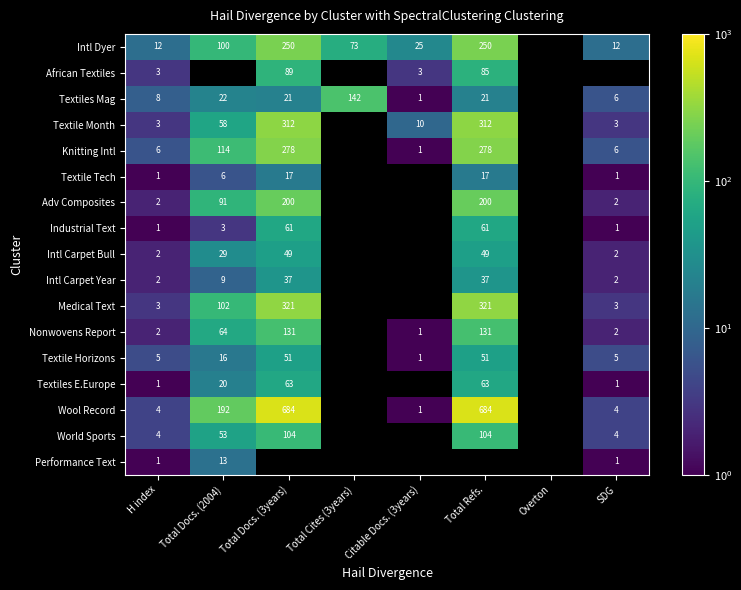

The African Textiles series shows 3 at Citable Docs. (3years). True or false?

True